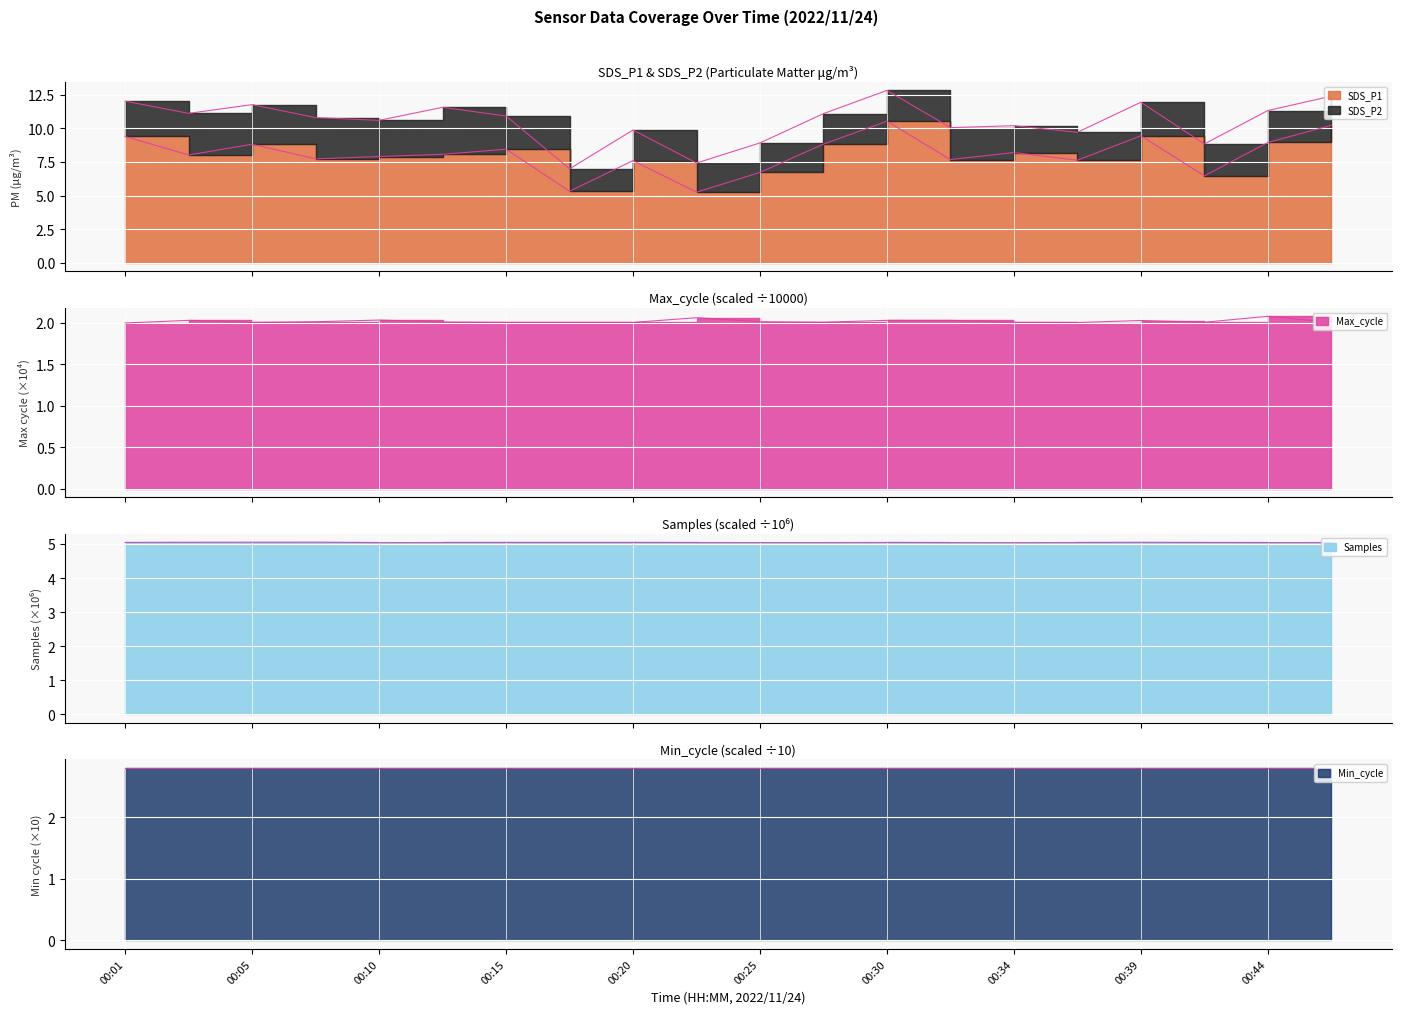

True or false: SDS_P1 has more than 1 interior local peaks.

True